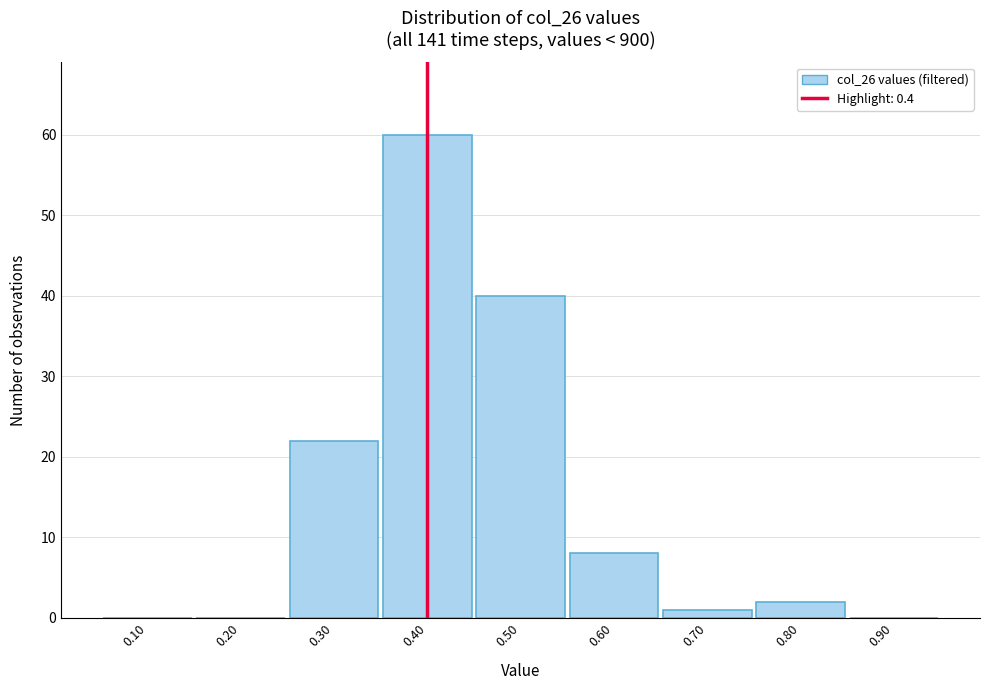

Over which range of the x-axis is the bar tallest?

0.35 to 0.45